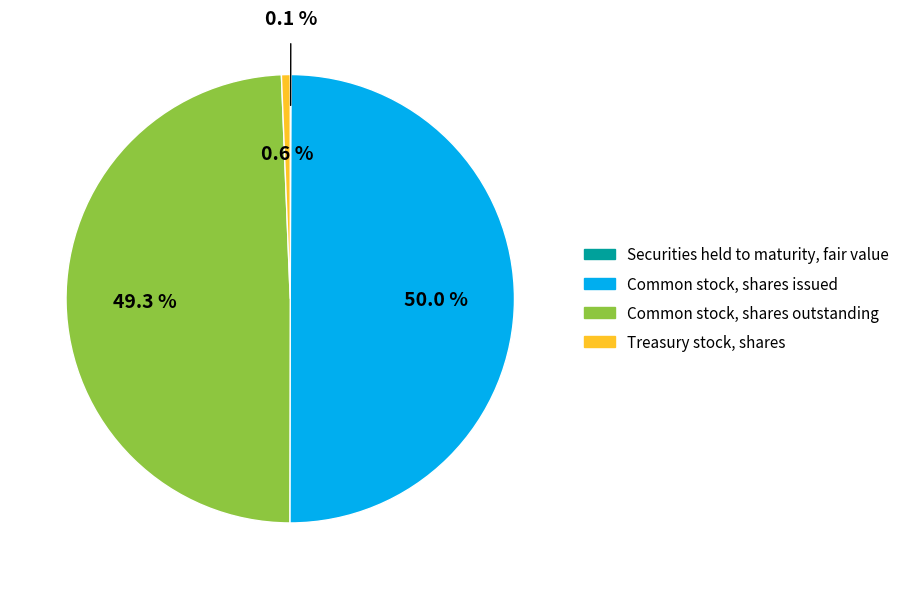

What is the largest slice in the pie chart?

Common stock, shares issued